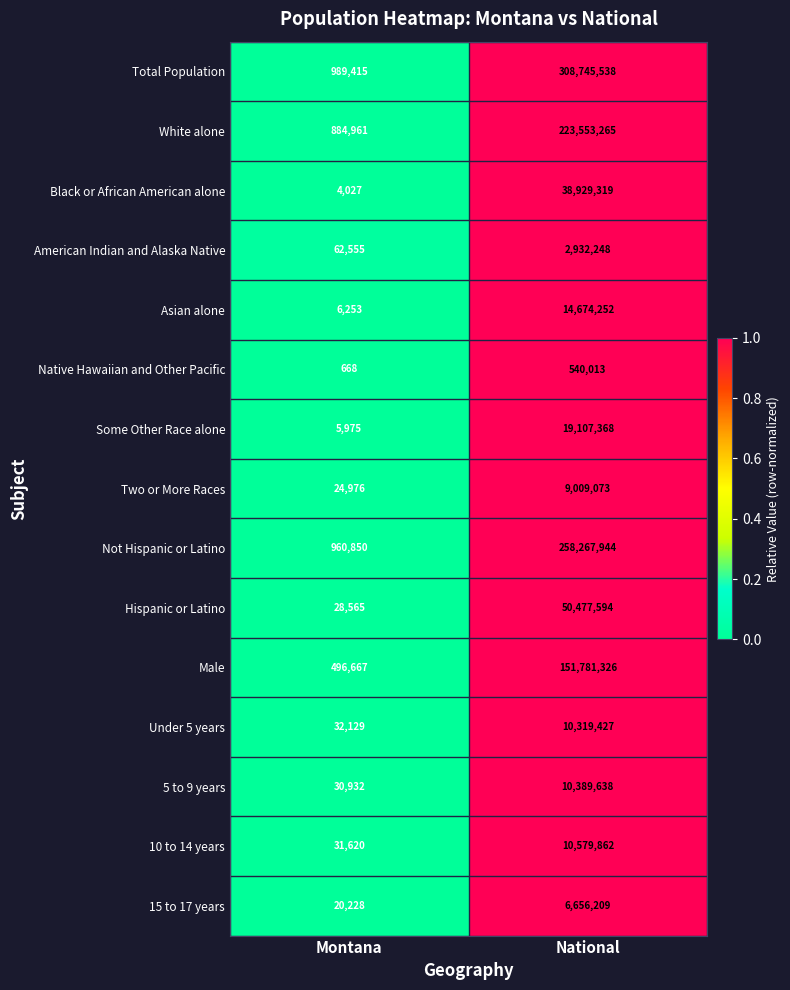

Reading left to right, transcribe all the data shown in this chart.

Total Population: 989415	308745538
White alone: 884961	223553265
Black or African American alone: 4027	38929319
American Indian and Alaska Native: 62555	2932248
Asian alone: 6253	14674252
Native Hawaiian and Other Pacific: 668	540013
Some Other Race alone: 5975	19107368
Two or More Races: 24976	9009073
Not Hispanic or Latino: 960850	258267944
Hispanic or Latino: 28565	50477594
Male: 496667	151781326
Under 5 years: 32129	10319427
5 to 9 years: 30932	10389638
10 to 14 years: 31620	10579862
15 to 17 years: 20228	6656209